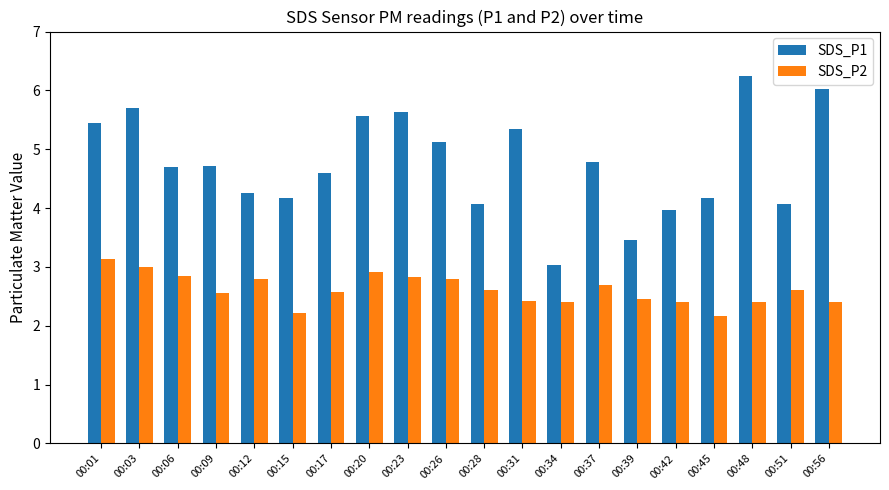

What are all the series names shown in the legend?

SDS_P1, SDS_P2